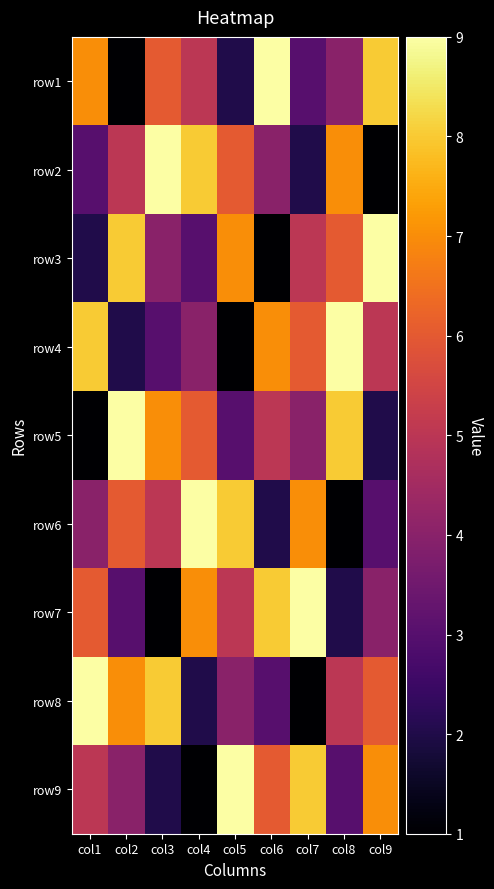

Rank the series at col2 from lowest to highest value.

row1, row4, row7, row9, row2, row6, row8, row3, row5